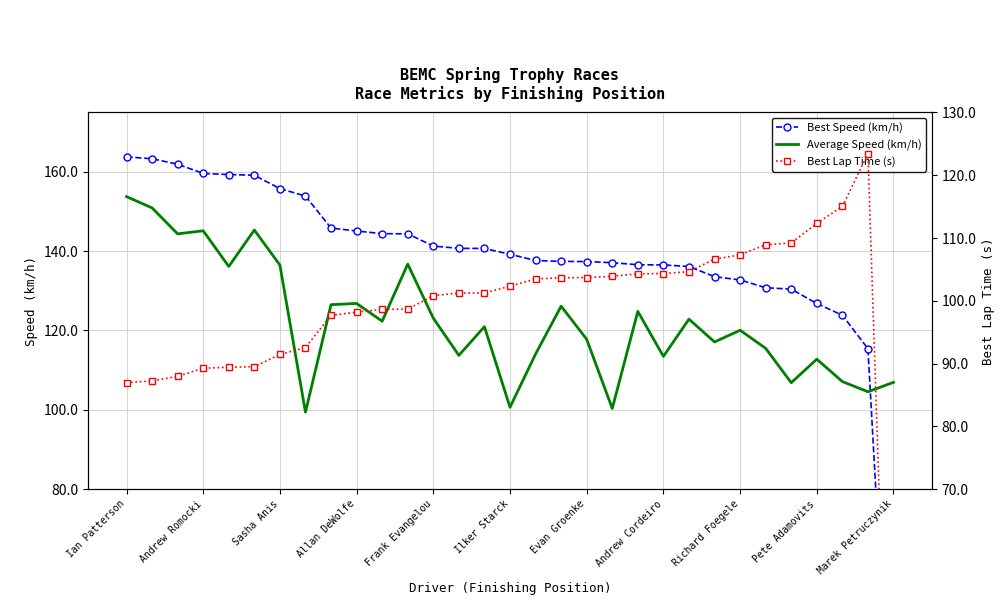

What value does the Average Speed (km/h) series have at Marek Petruczynik?

106.9